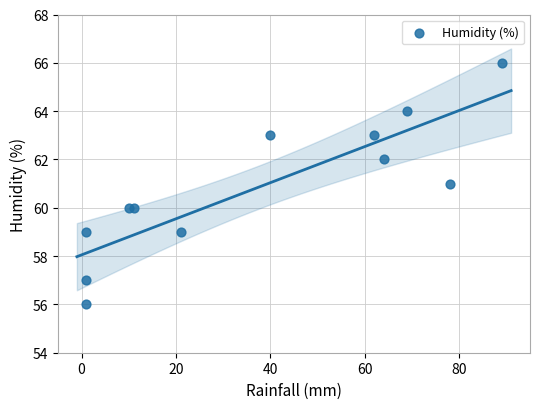

What is the range of X values (max minus min)?

88